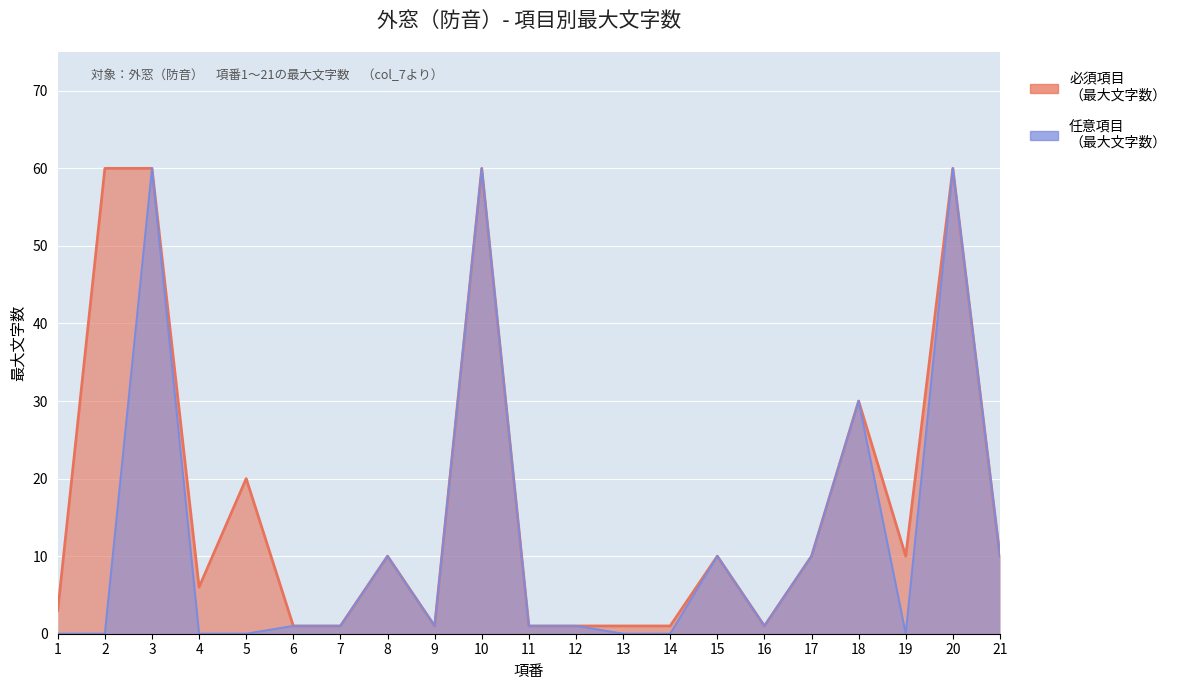

Rank the categories by value from lowest to highest.

6, 7, 9, 11, 12, 13, 14, 16, 1, 4, 8, 15, 17, 19, 21, 5, 18, 2, 3, 10, 20